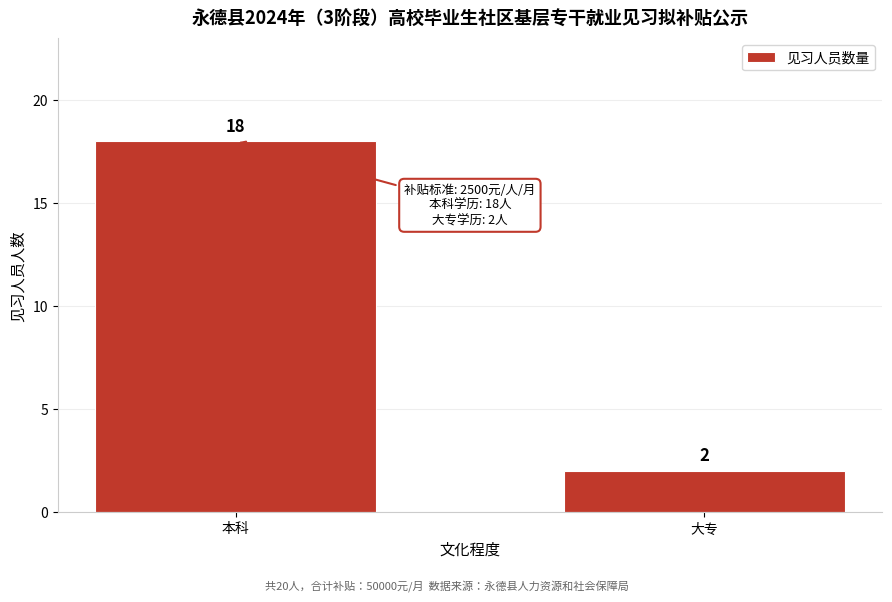

Reading left to right, transcribe all the data shown in this chart.

18	2